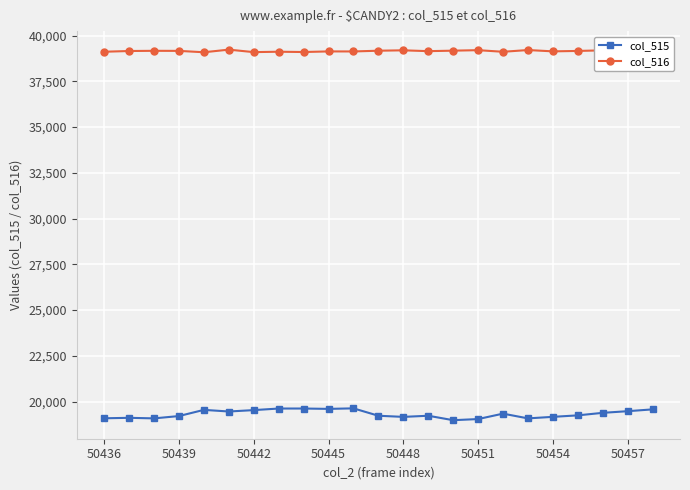

True or false: col_515 has more than 0 points higher than both neighbors.

True